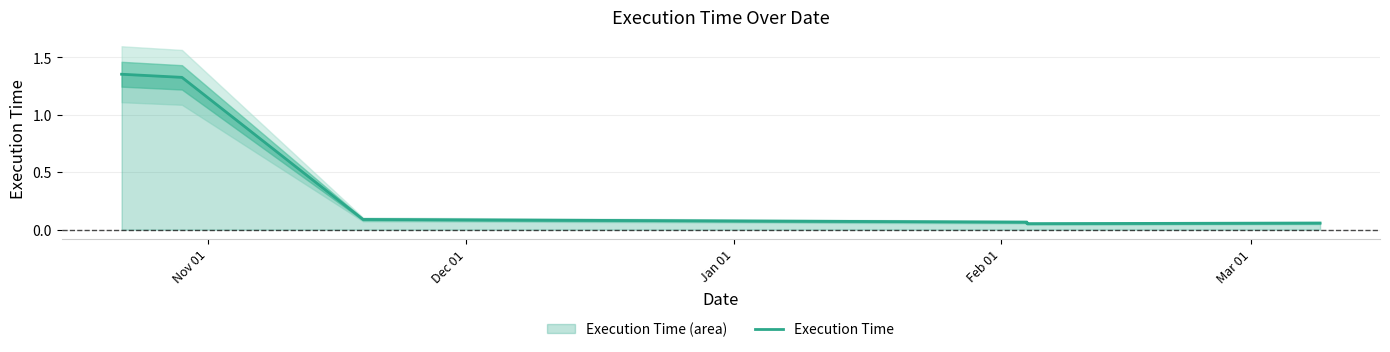

What is the label of the 6th point from the right?

Nov 01